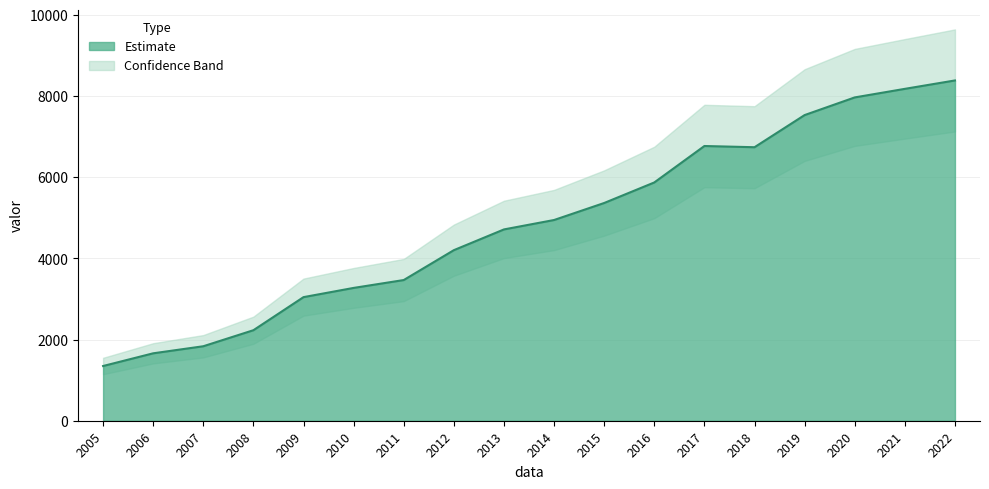

At which category does the data reach its first local peak?

2017